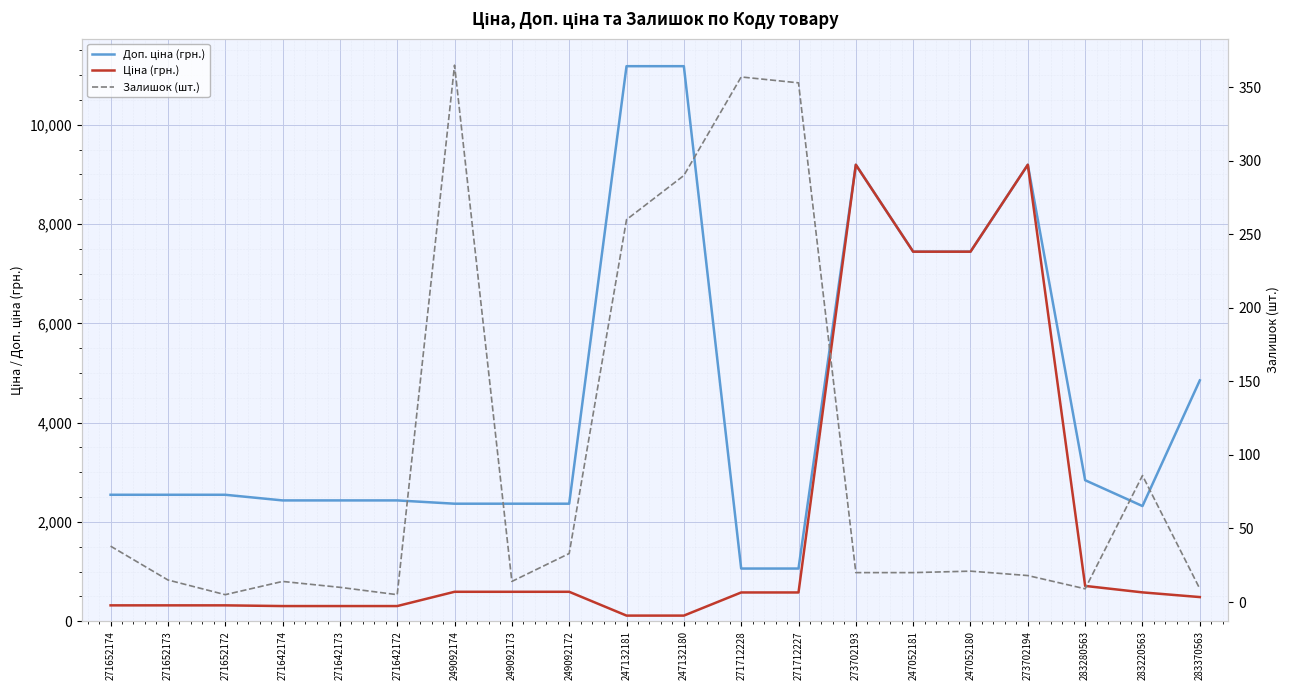

What is the label of the 14th point from the left?

273702193